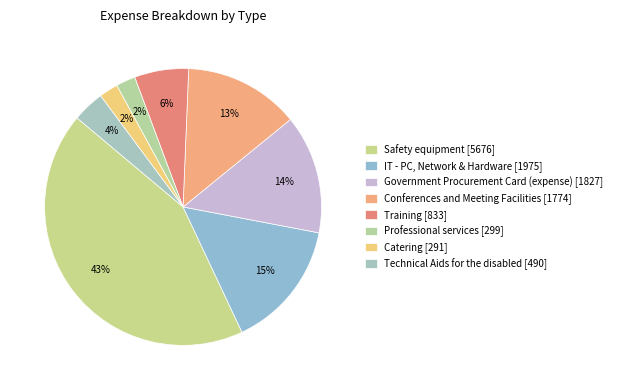

What portion of the pie excludes Safety equipment?

56.9%